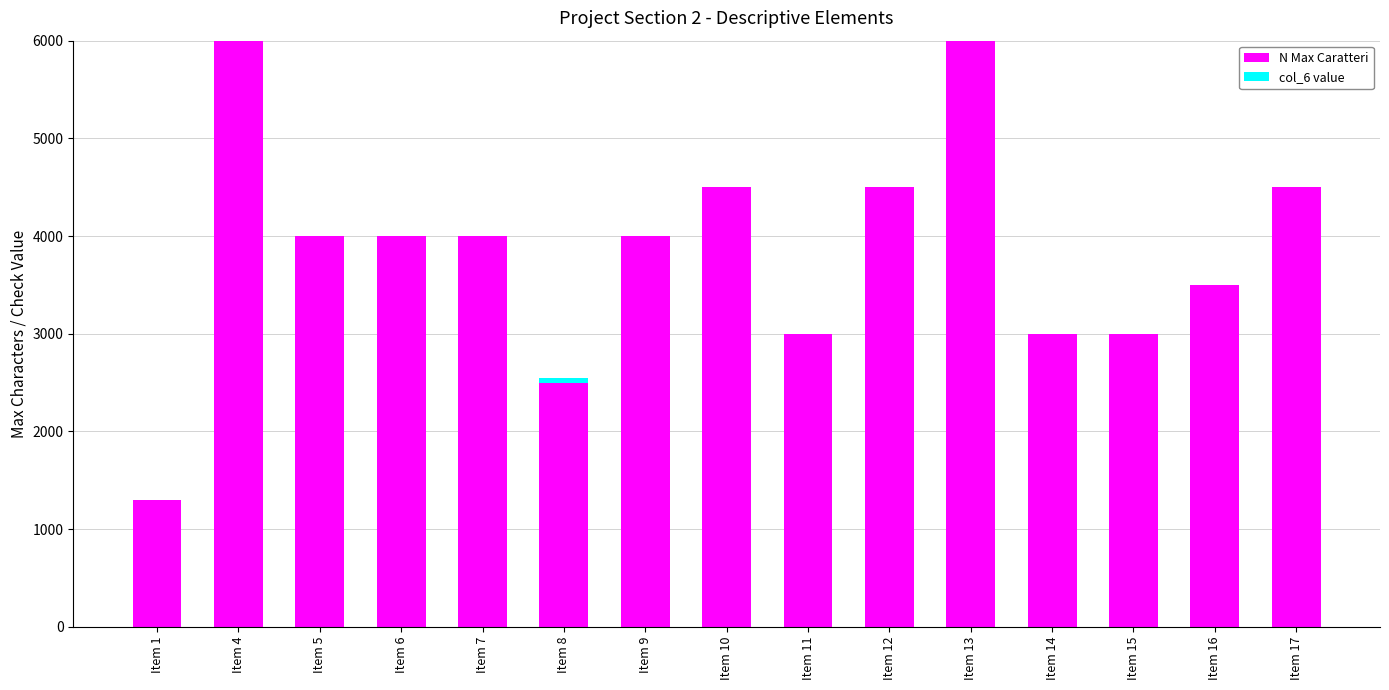

What is the maximum value for N Max Caratteri?

6000